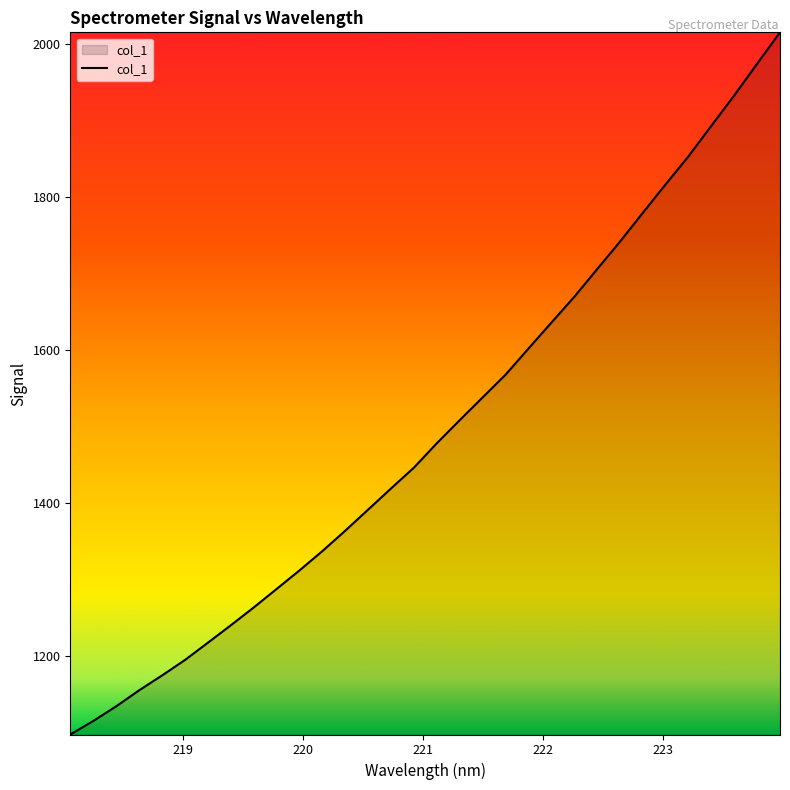

What is the sum of all values?

47847.0